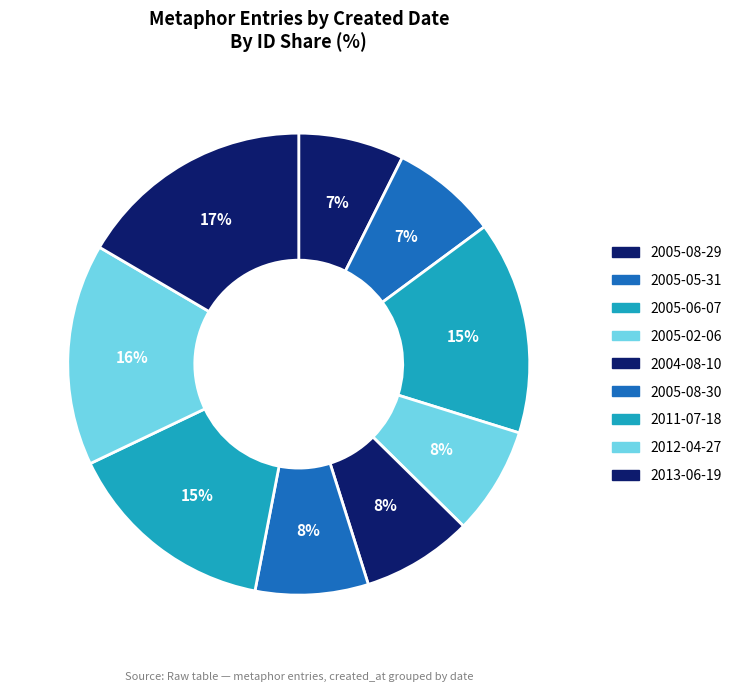

Which category has the biggest portion of the pie?

2013-06-19